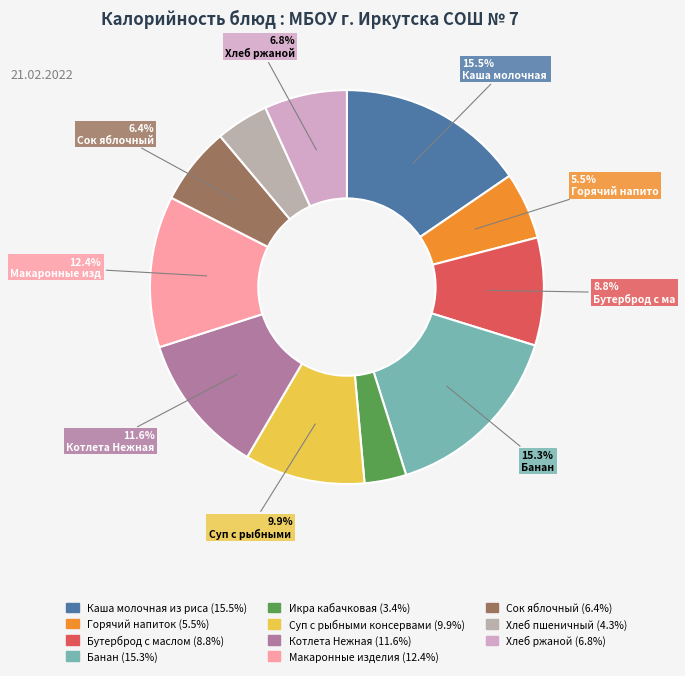

Is there any slice that represents more than half of the pie?

No